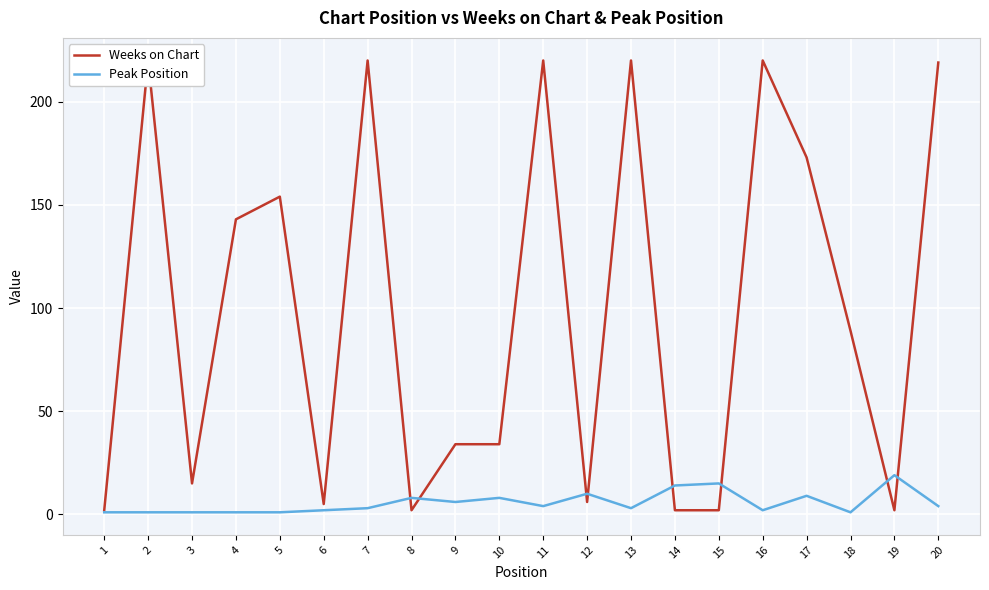

At which category does Peak Position reach its first local valley?

9